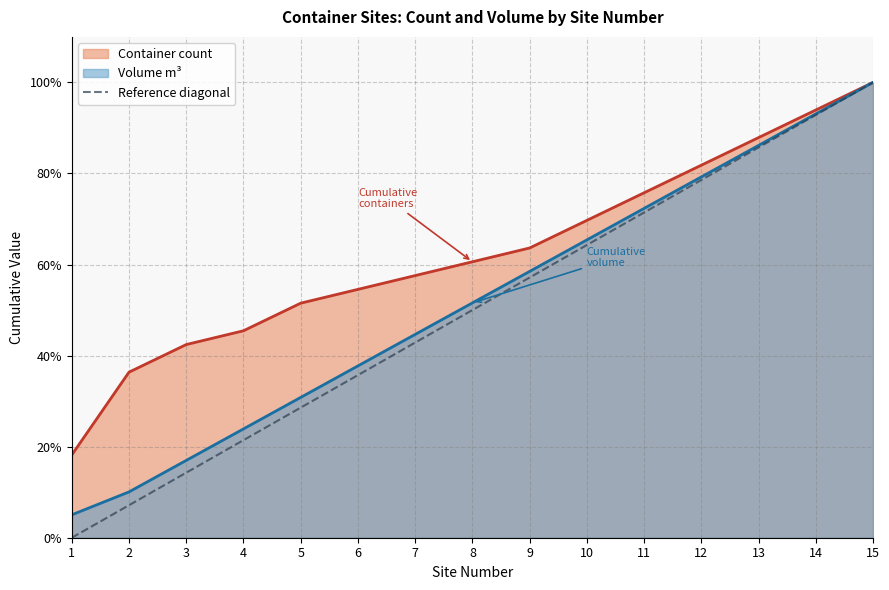

Is it true that the value at 5 is 28.6?

True